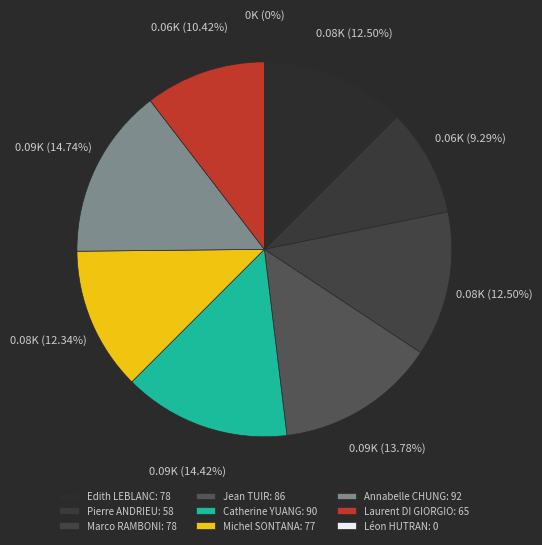

Rank the categories by value from highest to lowest.

Annabelle CHUNG, Catherine YUANG, Jean TUIR, Edith LEBLANC, Marco RAMBONI, Michel SONTANA, Laurent DI GIORGIO, Pierre ANDRIEU, Léon HUTRAN